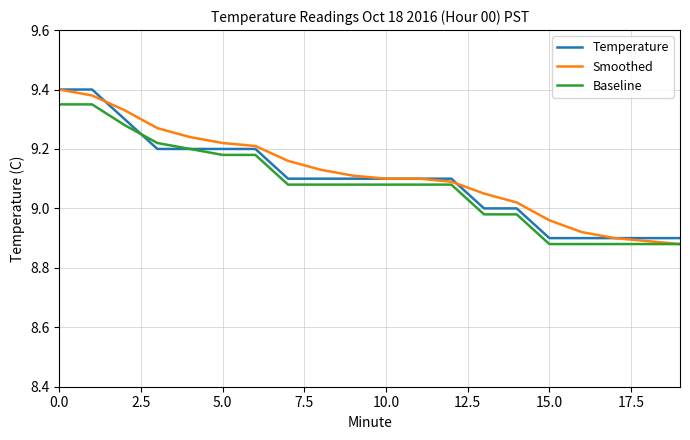

What is the minimum value for Smoothed?

8.9